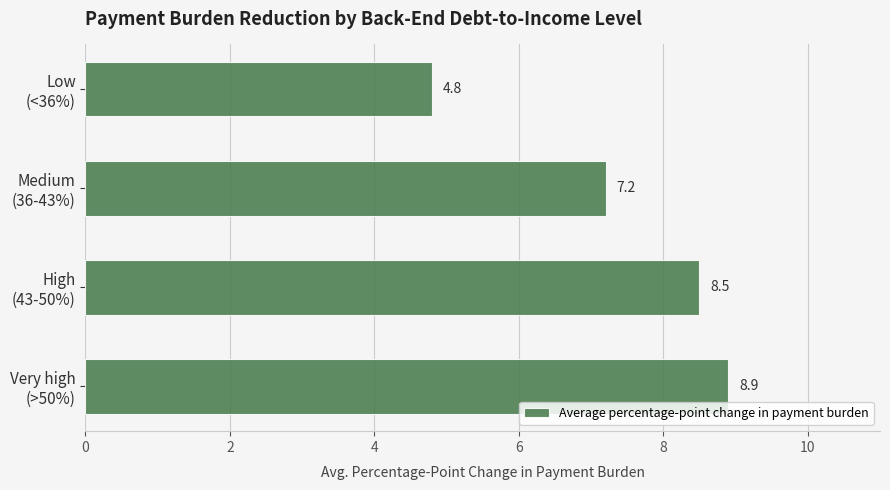

What is the difference between the maximum and minimum values?

4.1